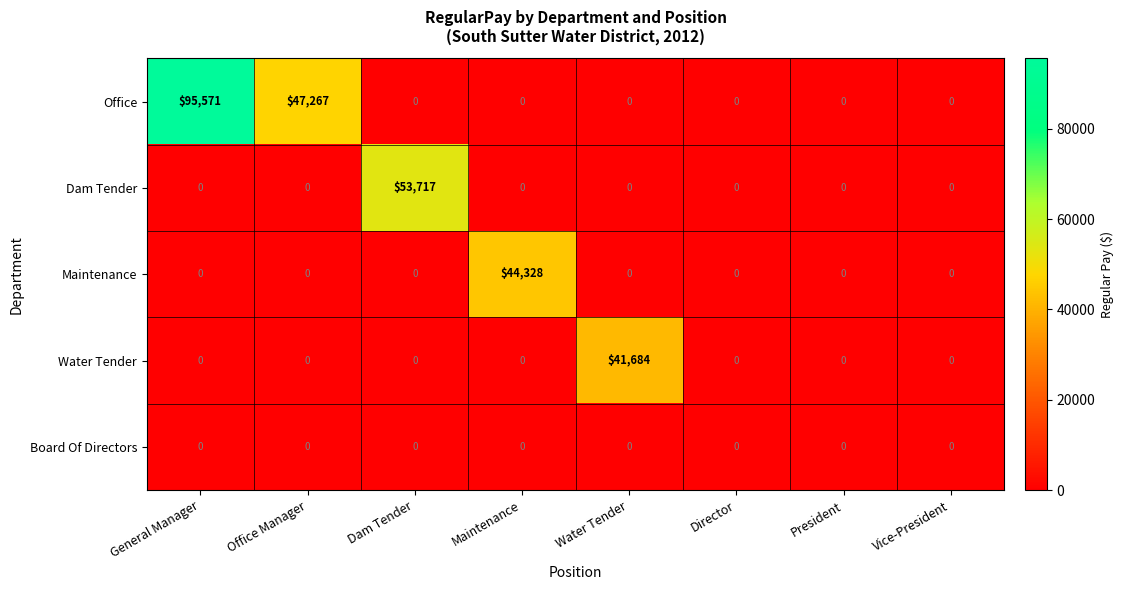

What is the difference between the highest and lowest values at General Manager?

95571